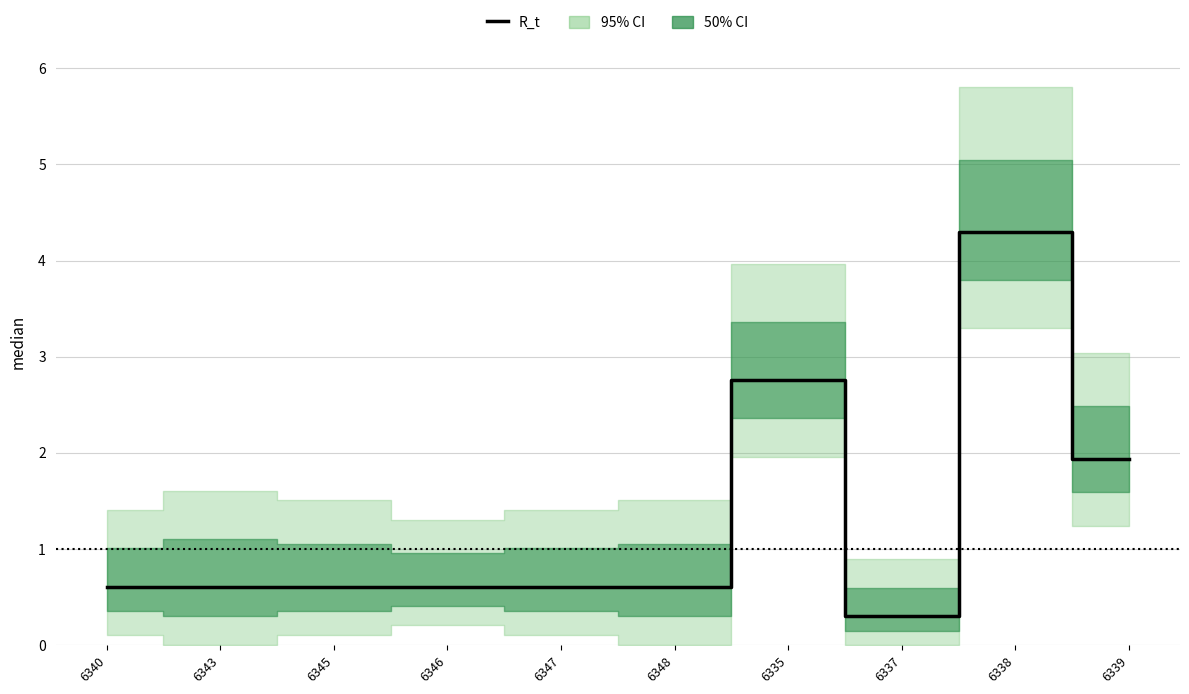

What is the label of the 3rd point from the left?

6345